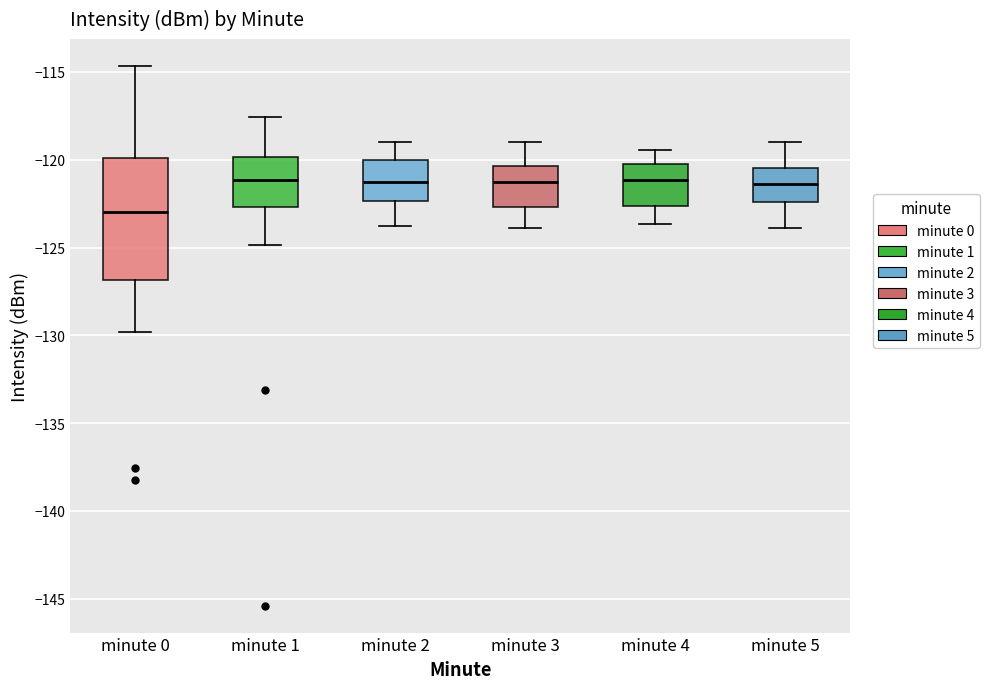

Comparing the boxes themselves (not the whiskers), which one is the tallest?

minute 0